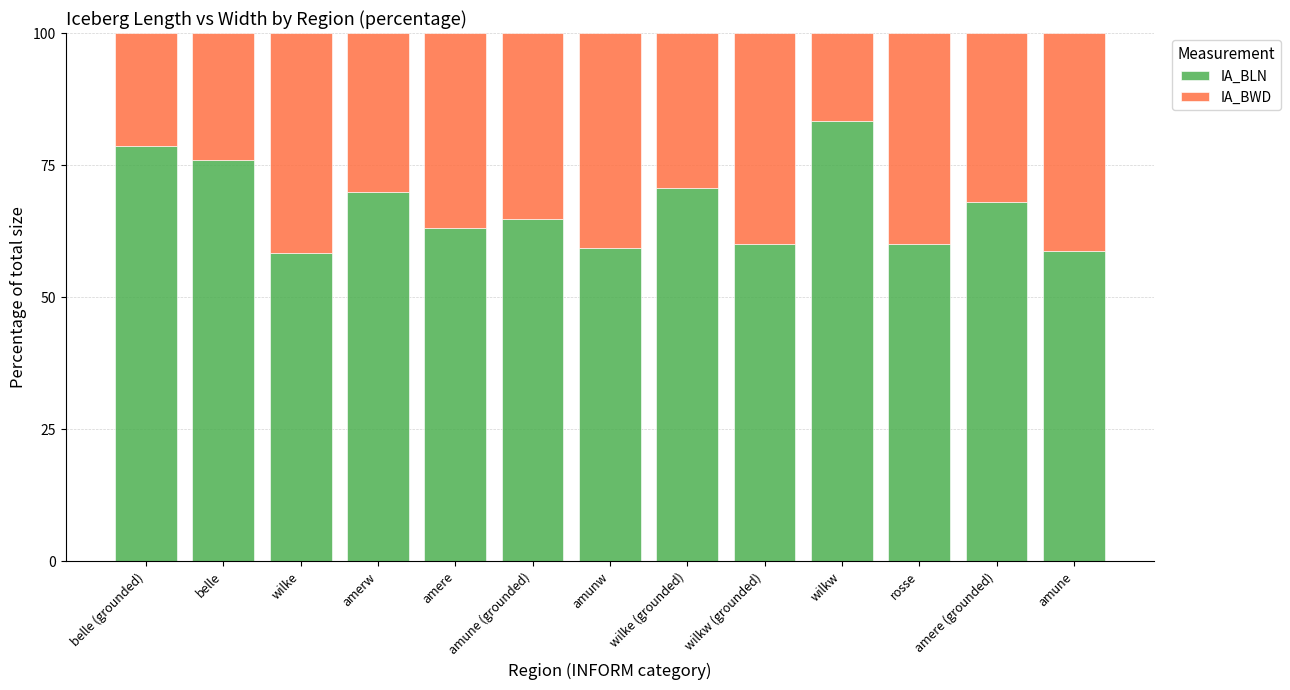

What is the total value across all series at wilke?

100.0